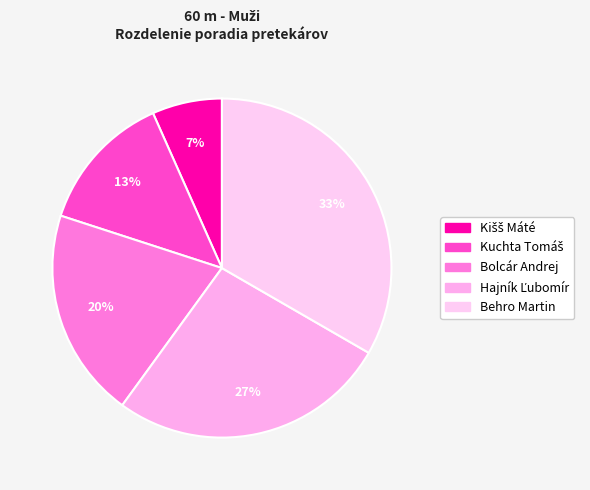

To the nearest percent, what is the difference between the Kišš Máté and Kuchta Tomáš slice percentages?

7%